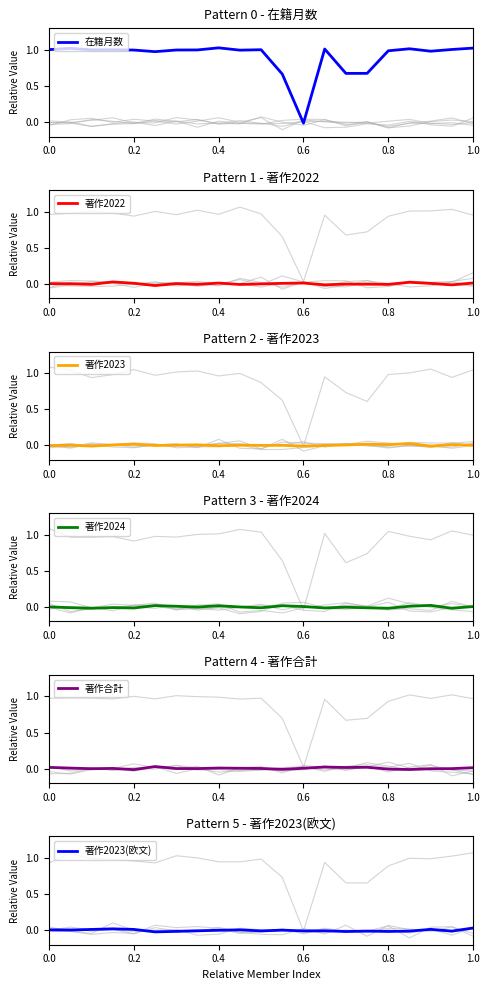

True or false: 著作2022 has a value of 0.0 at 0.6.

True